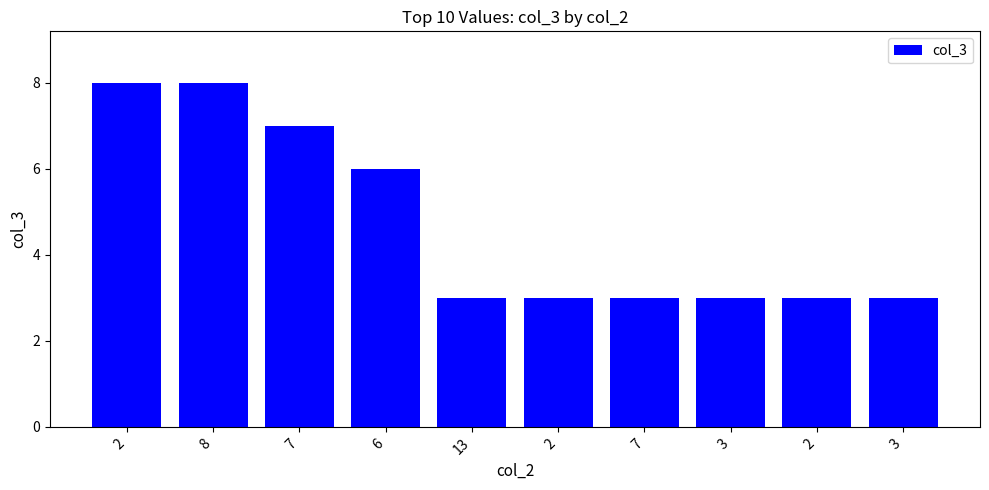

Are the bars grouped side by side (vs. stacked)?

No